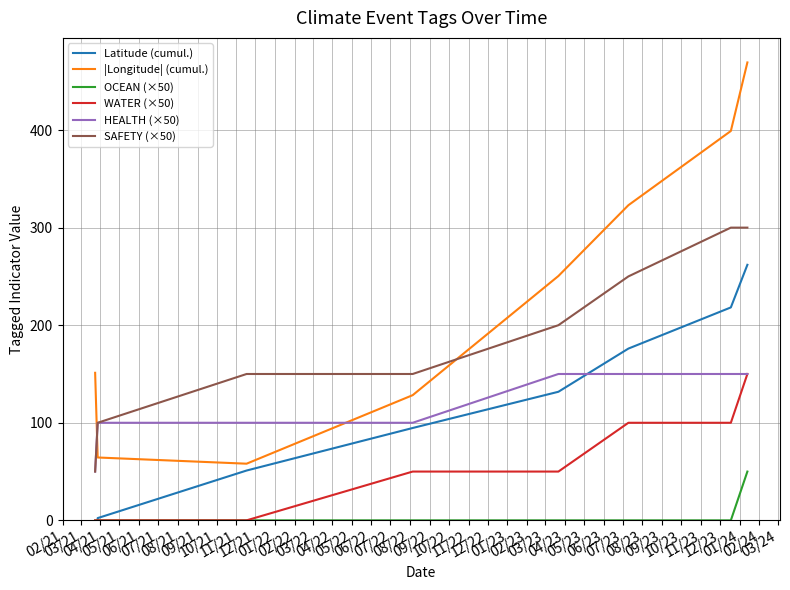

Which series has the largest range (max minus min)?

|Longitude| (cumul.)